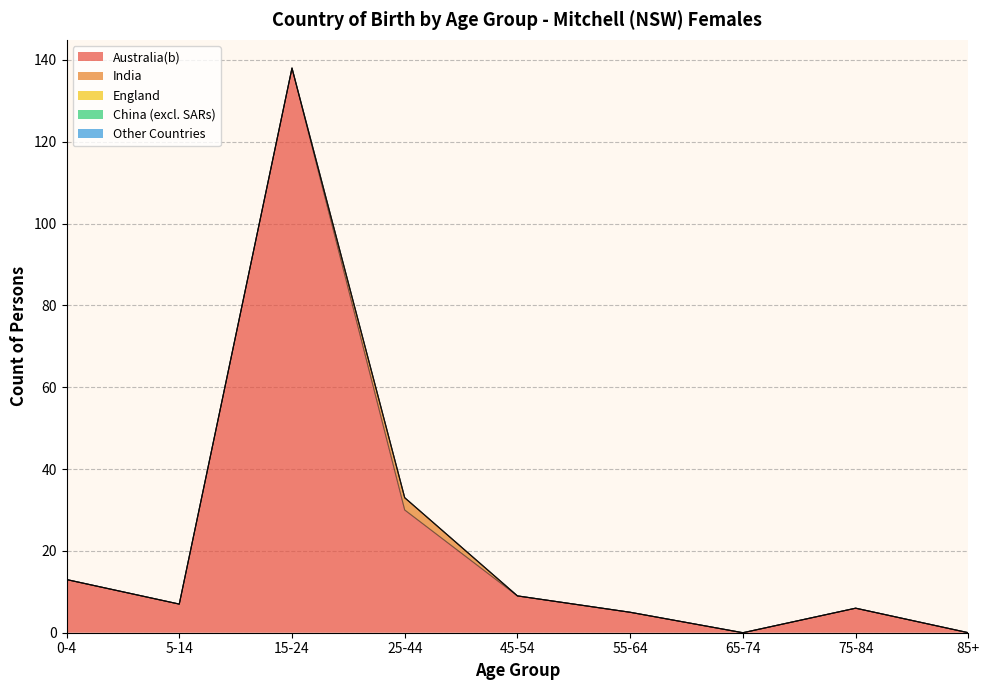

What are all the series names shown in the legend?

Australia(b), India, England, China (excl. SARs), Other Countries